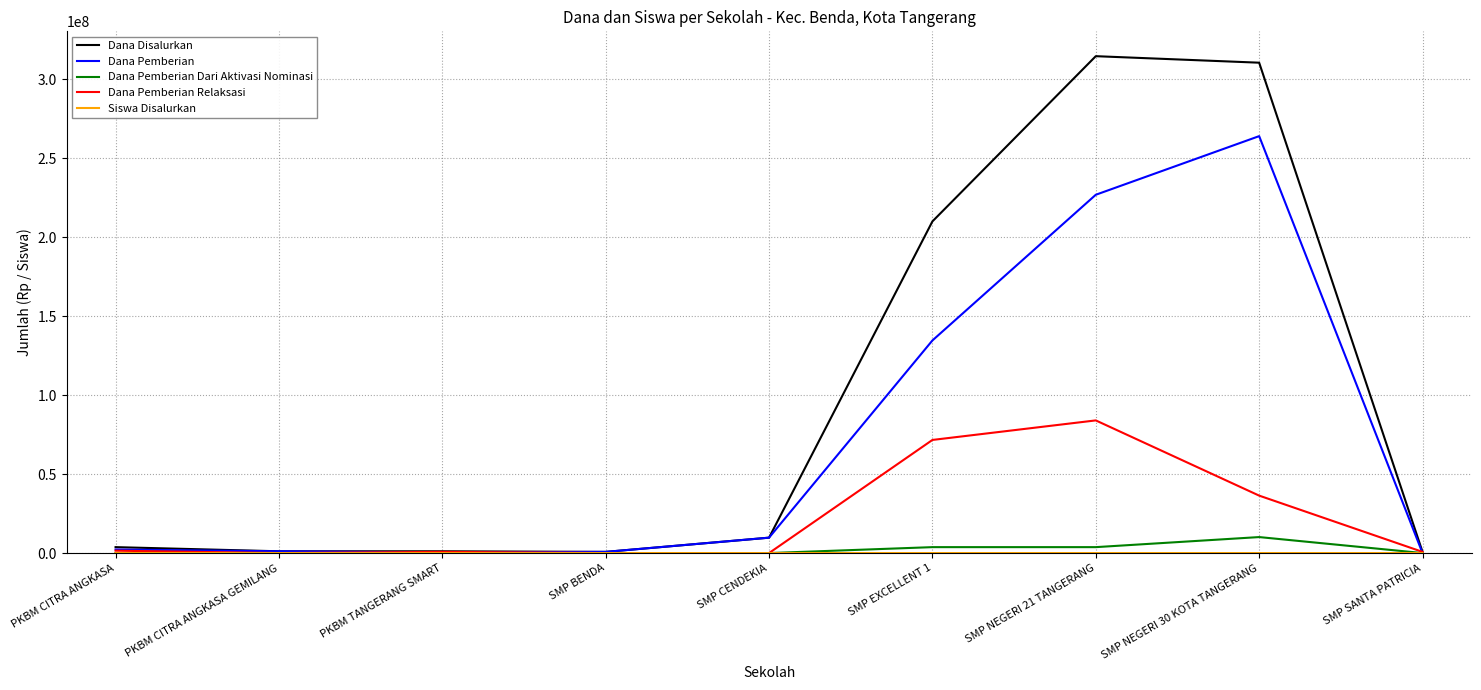

Is it true that Dana Pemberian Relaksasi equals 0 at SMP CENDEKIA?

True